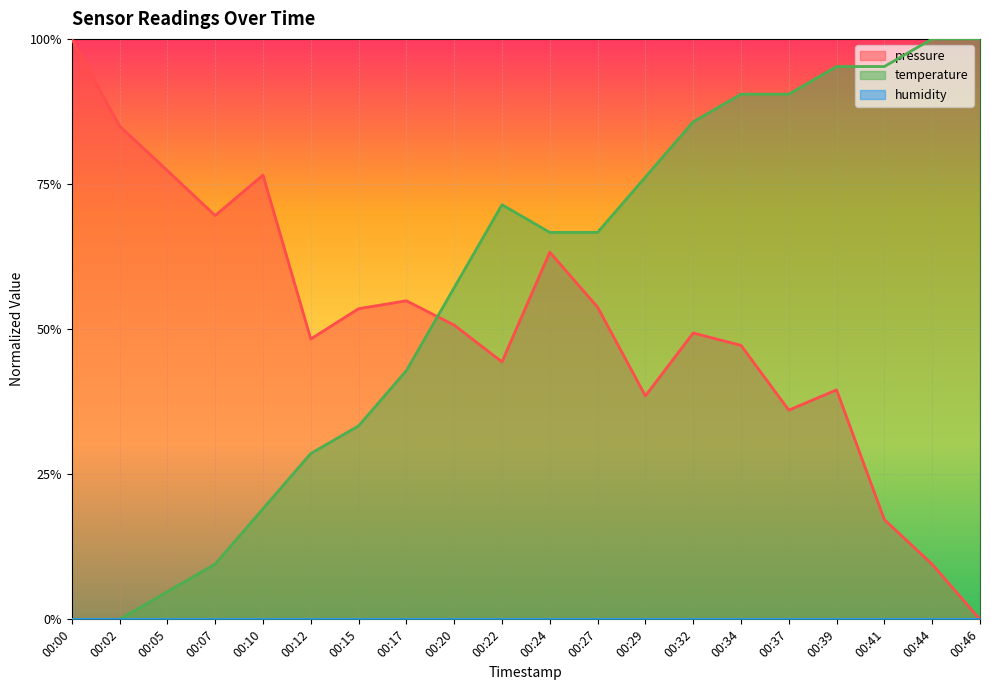

Between 00:20 and 00:29, which series saw the biggest shift?

temperature